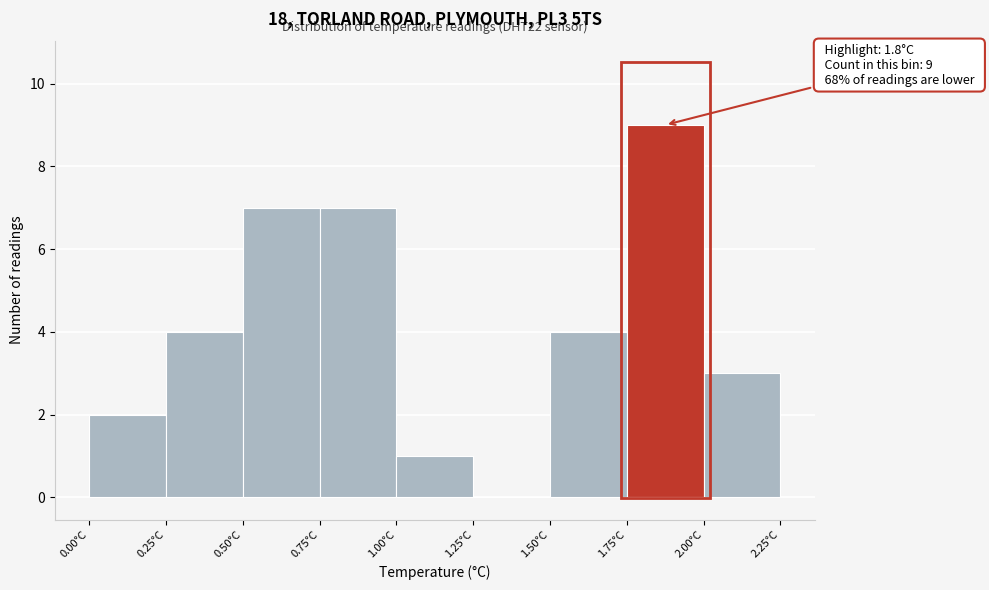

Over which range of the x-axis is the bar tallest?

1.75 to 2.00